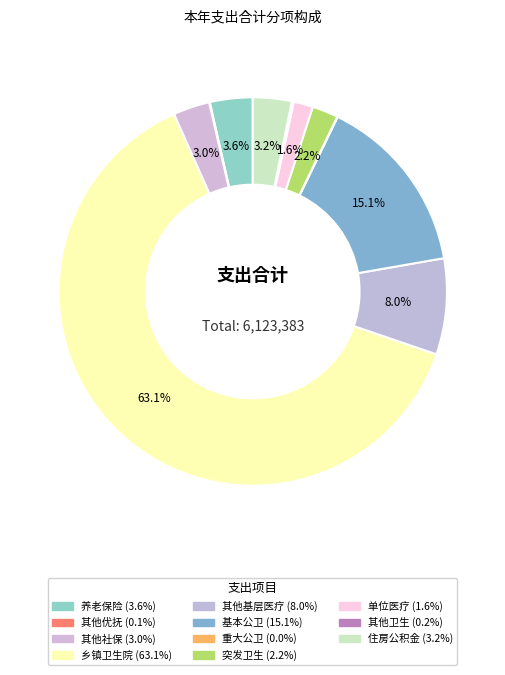

Does any single category account for the majority?

Yes